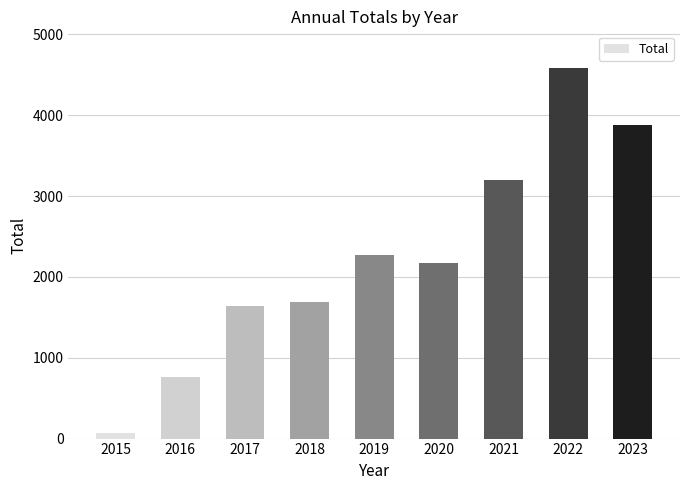

Which category has the lowest value across all series?

2015